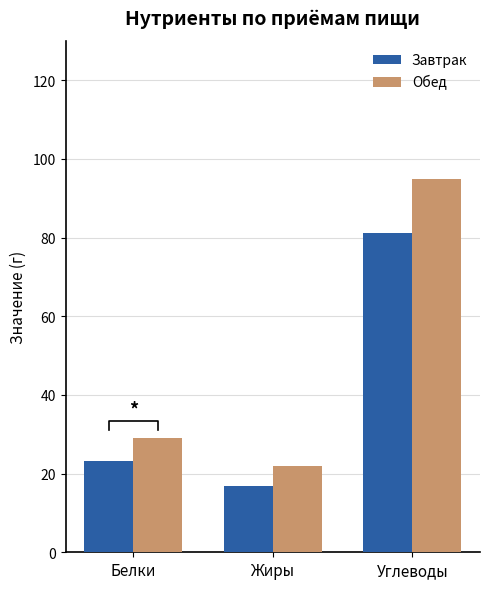

At Жиры, list the series in order from largest to smallest.

Обед, Завтрак